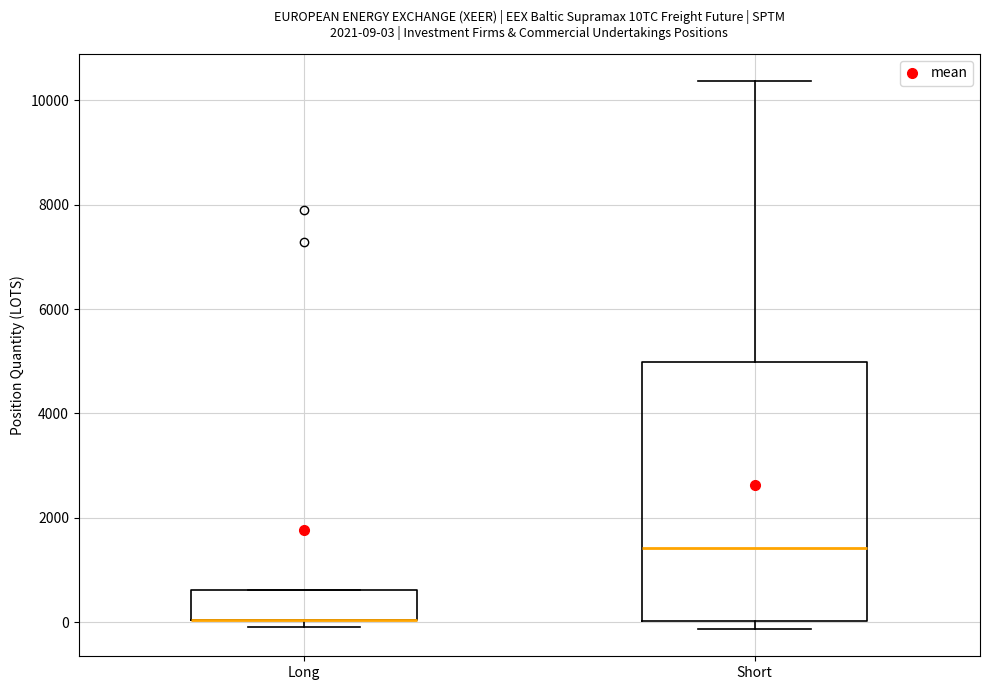

Which box is the tallest, from its lower edge to its upper edge?

Short